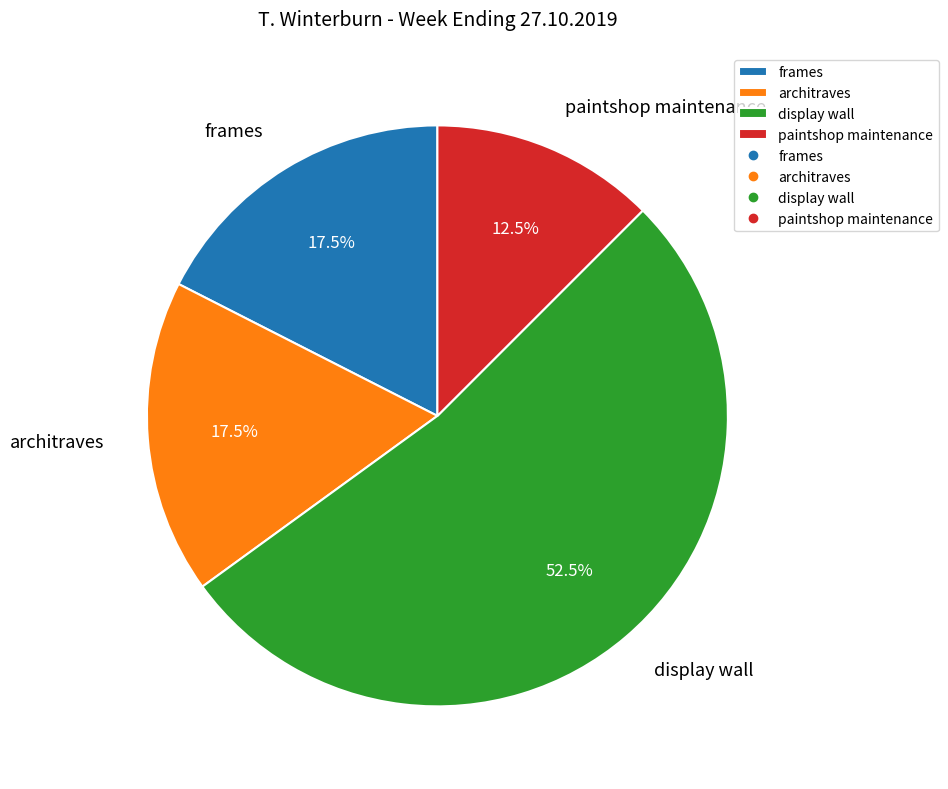

Is there any slice that represents more than half of the pie?

Yes